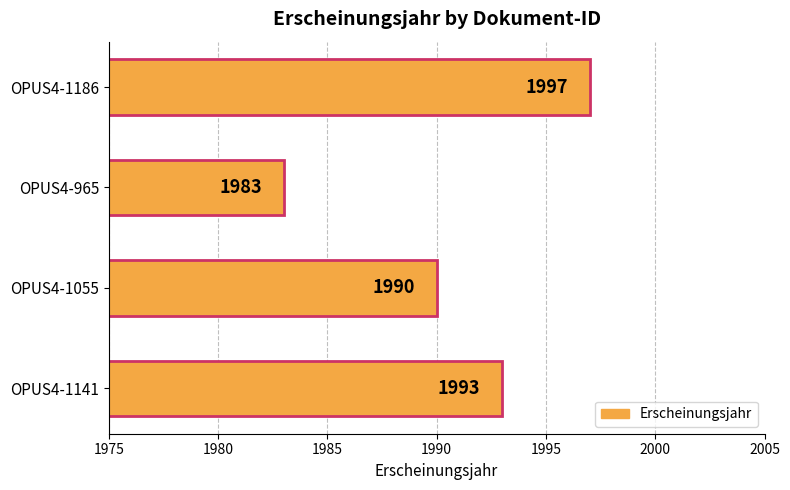

List the labels in order of value, smallest first.

OPUS4-965, OPUS4-1055, OPUS4-1141, OPUS4-1186